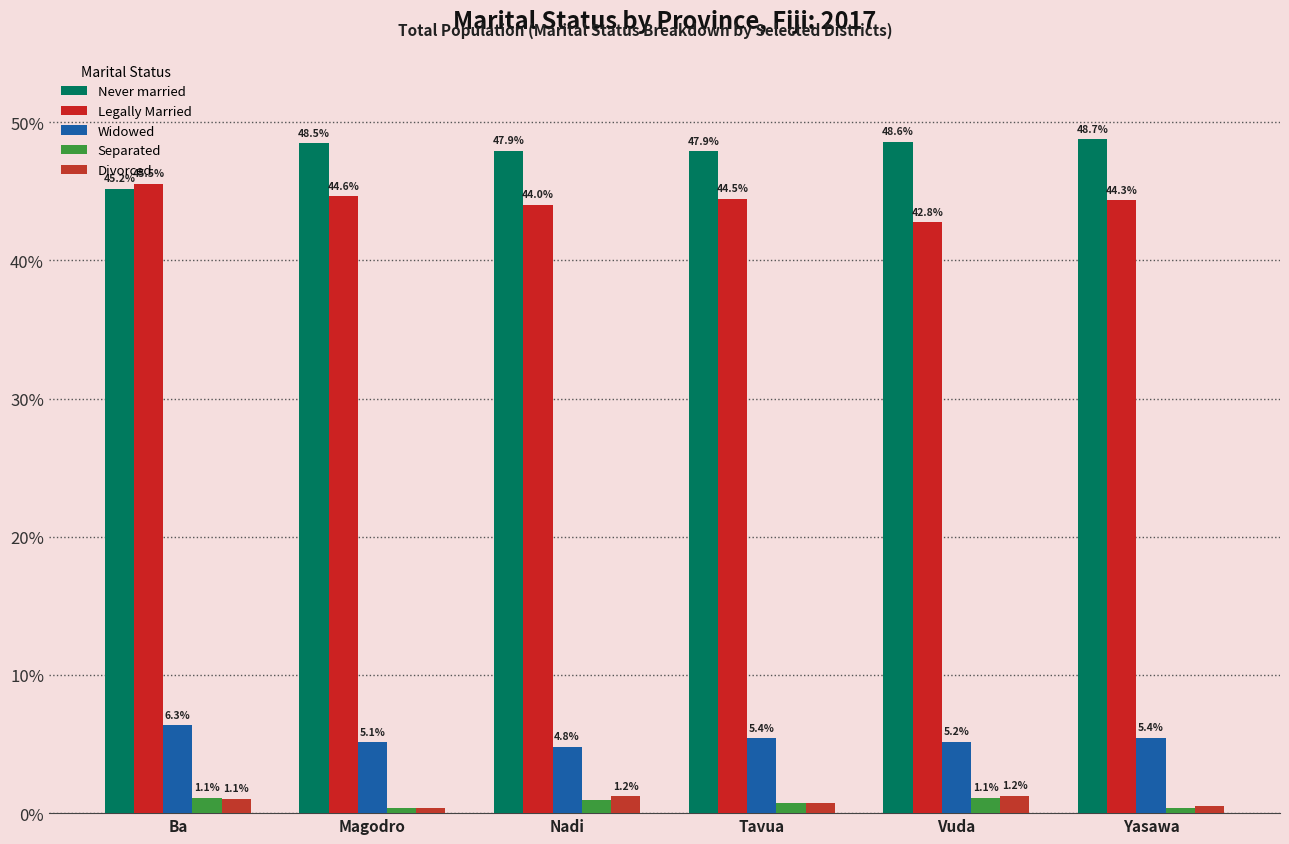

Does the chart contain stacked bars?

No